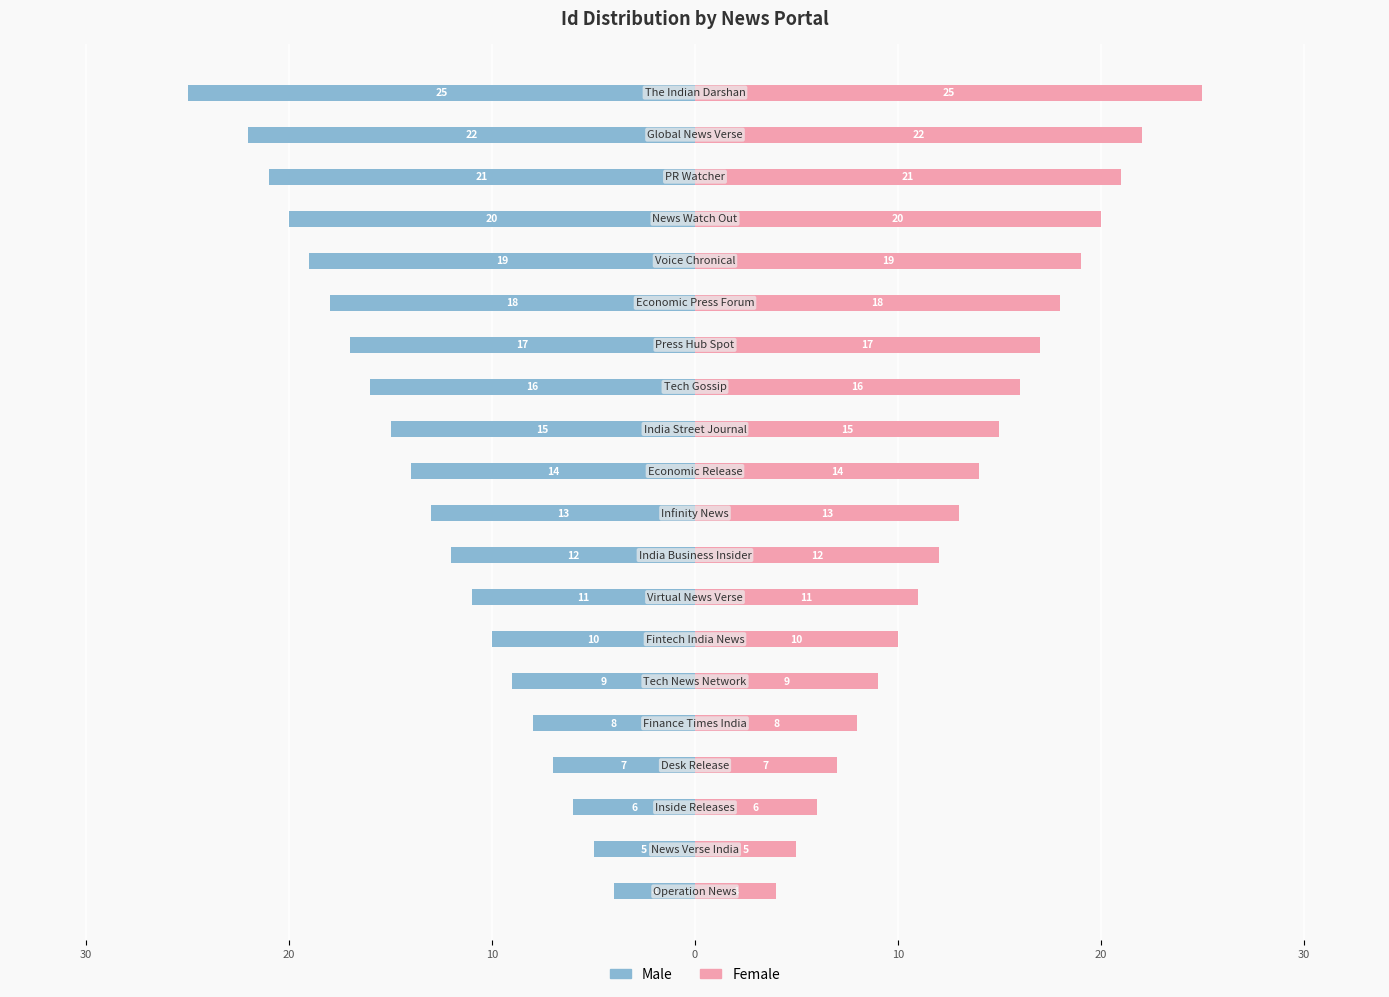

Is the value of Male at 9 greater than the value of Female at 11?

No